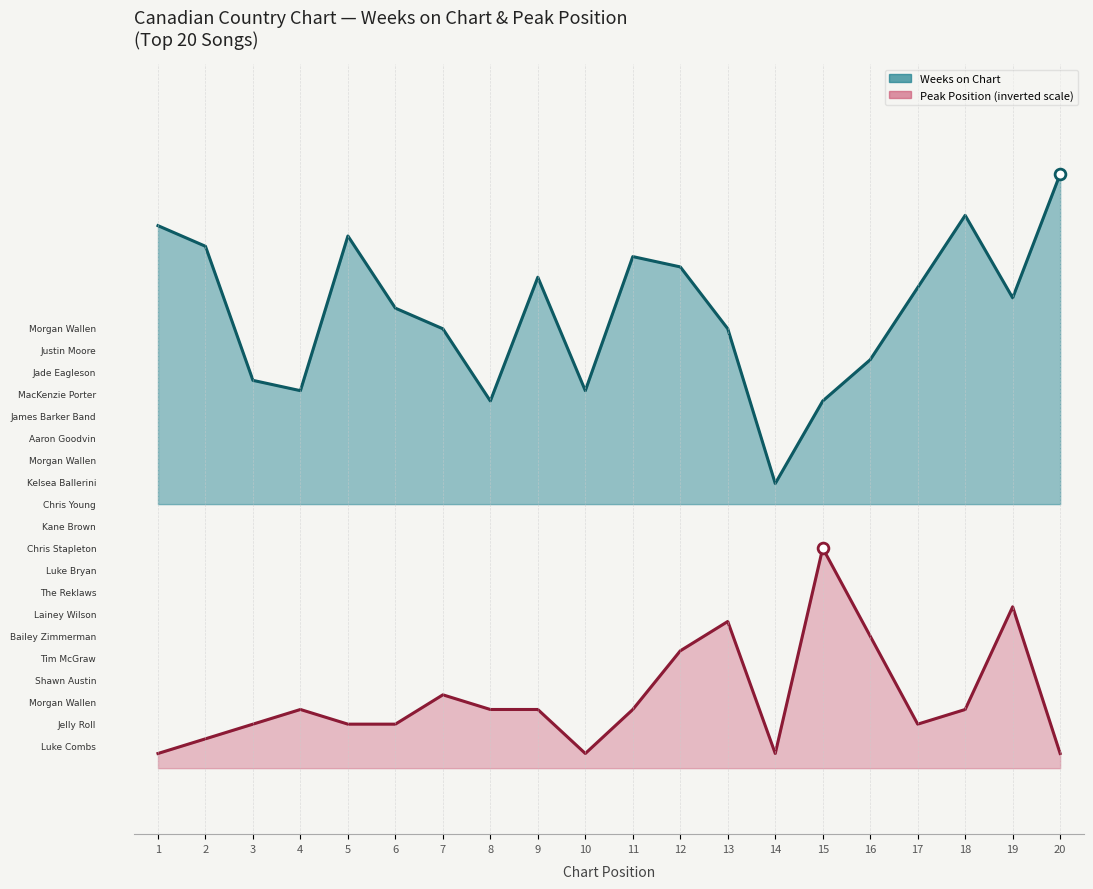

At which category is the sum across all series the highest?

19